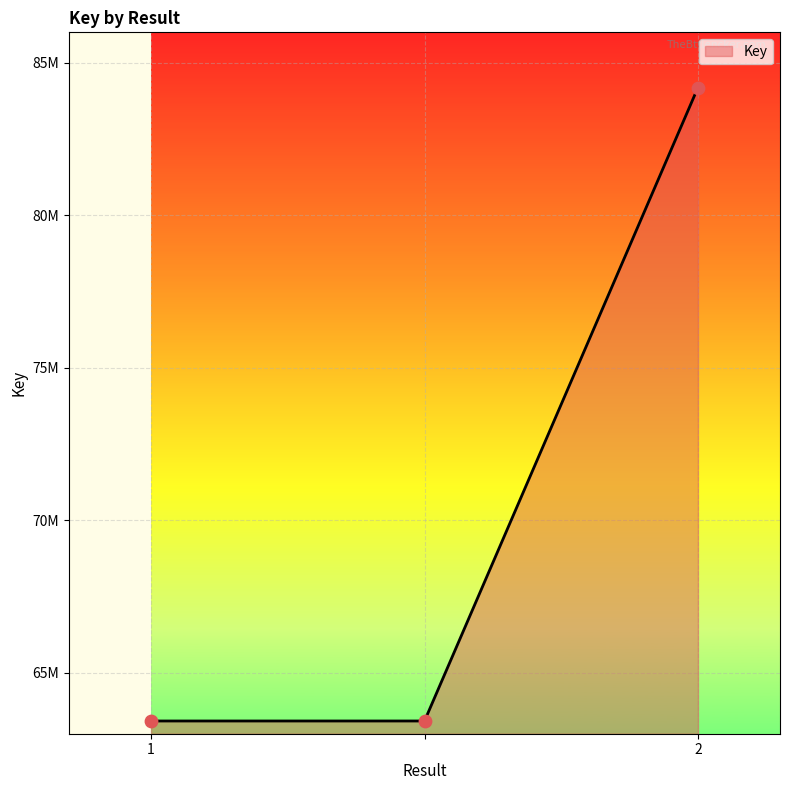

Is this an area chart (filled region under the line)?

Yes